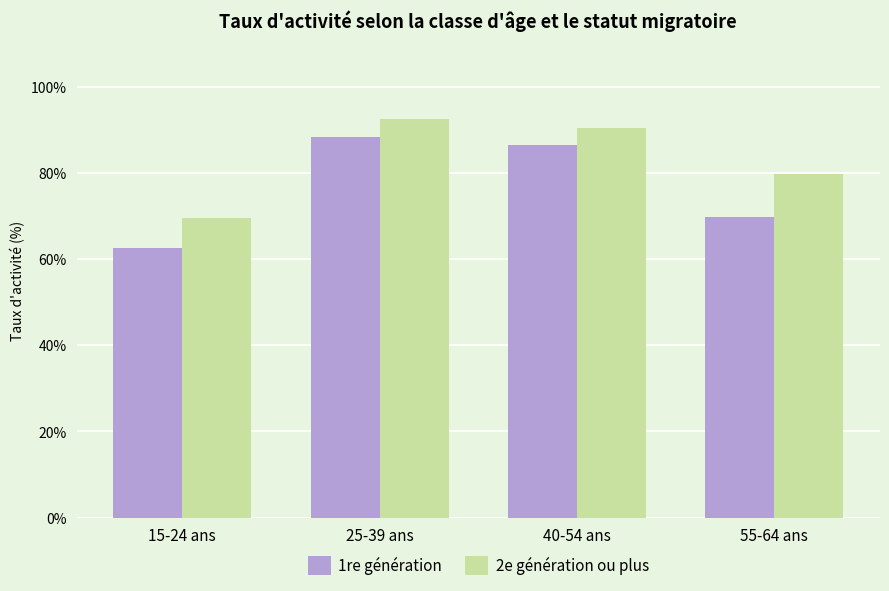

Which series has the largest range (max minus min)?

1re génération